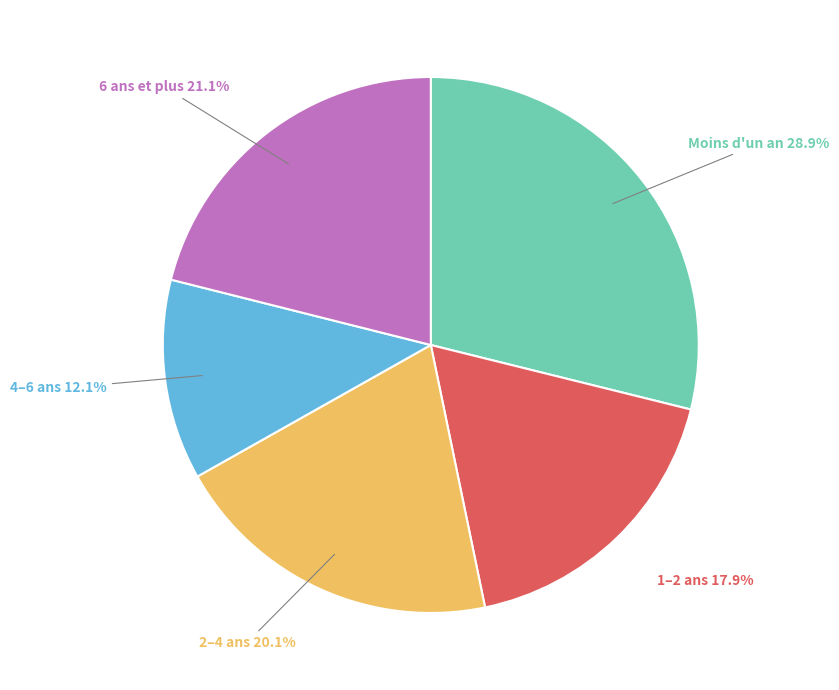

Is there any slice that represents more than half of the pie?

No